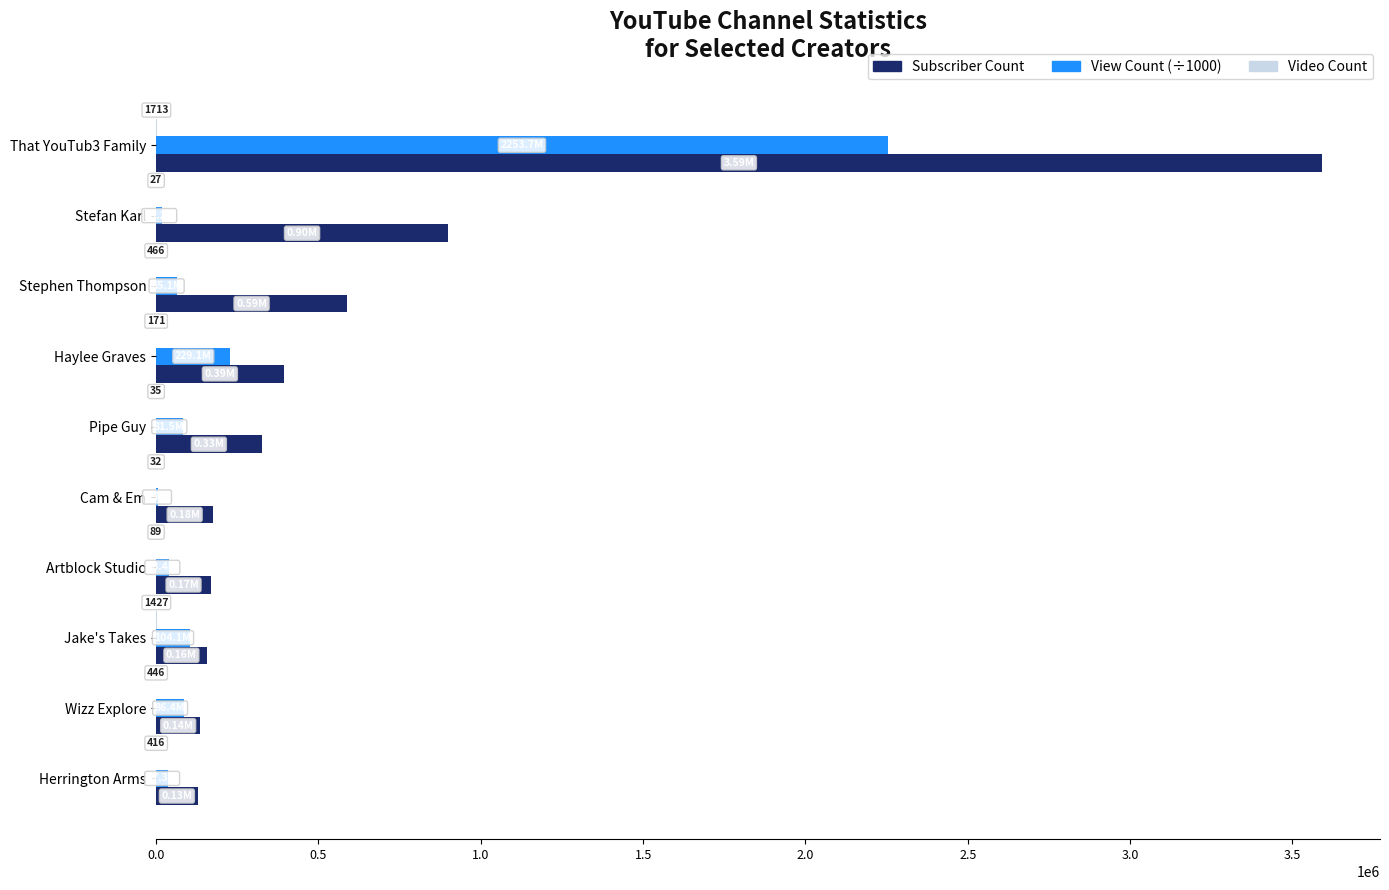

At which category is the sum across all series the highest?

That YouTub3 Family